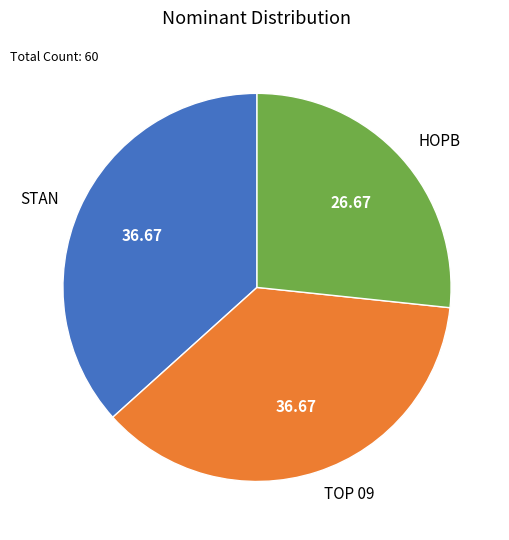

Which slice is the smallest?

HOPB